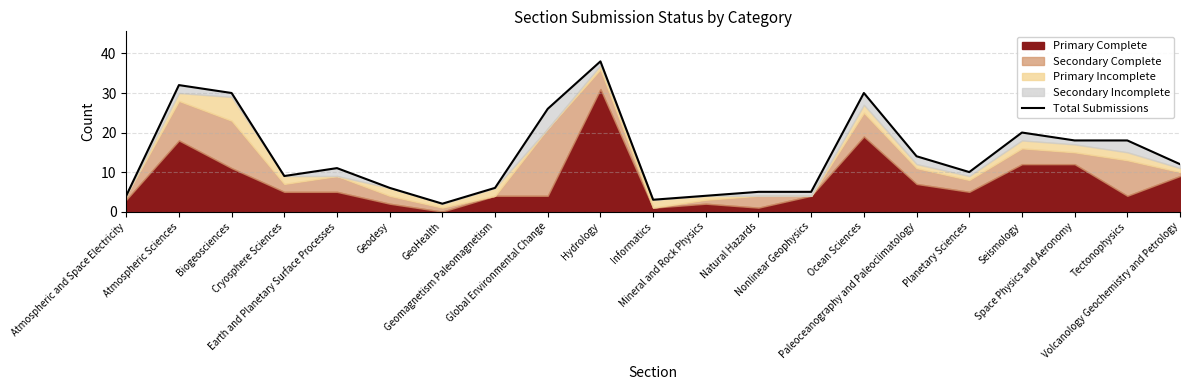

True or false: the data shows 26 at Global Environmental Change.

True